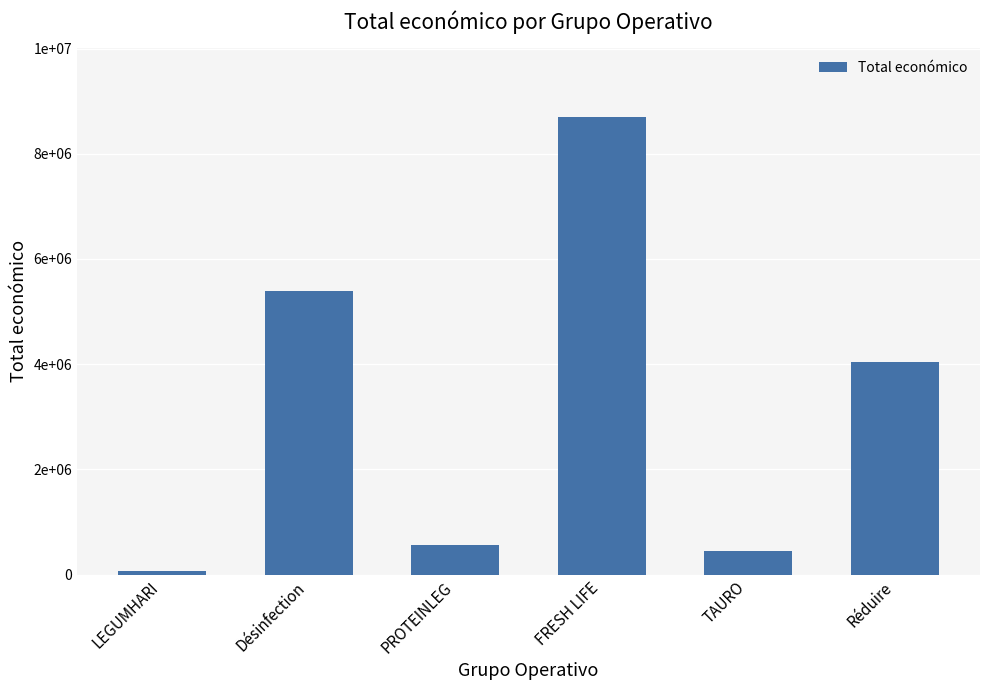

Read the value at LEGUMHARI.

57500